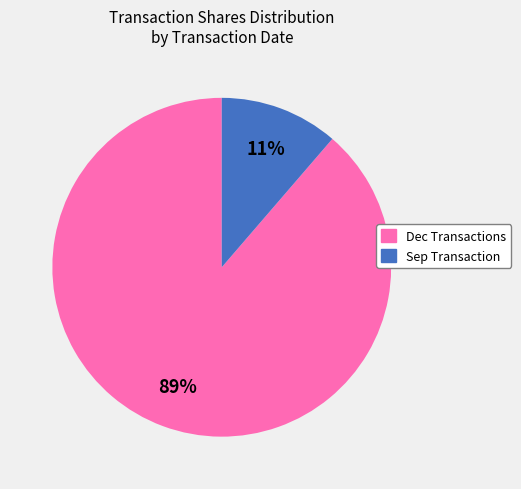

To the nearest percent, what is the average slice percentage?

50%